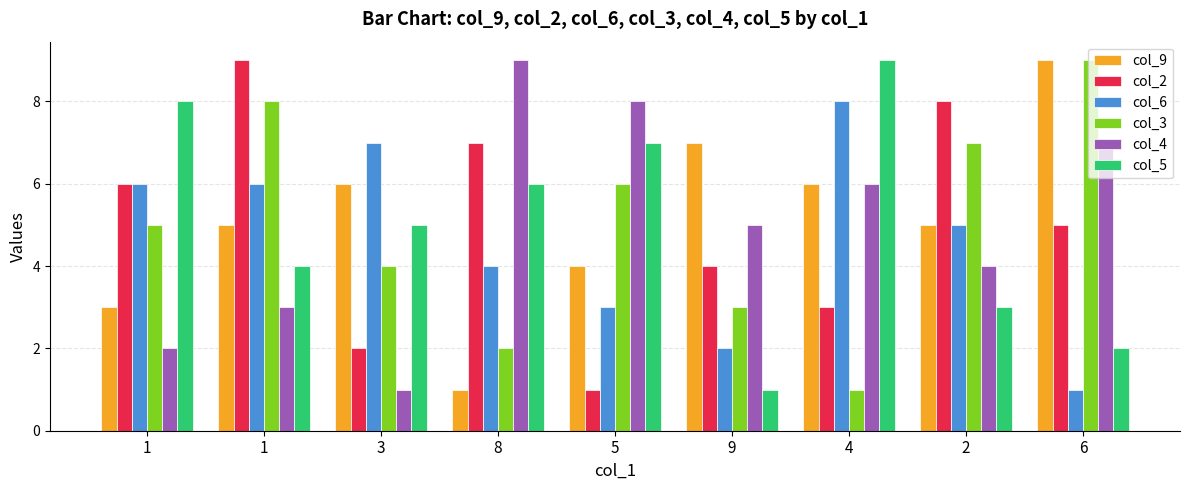

List the series in order of their peak value, lowest first.

col_6, col_9, col_2, col_3, col_4, col_5